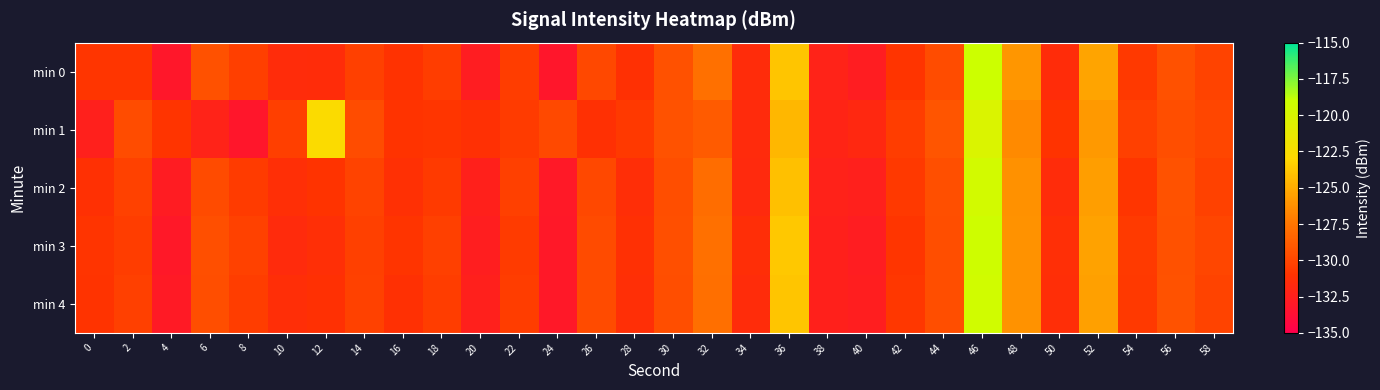

What is the total value across all series at 30?

-647.4